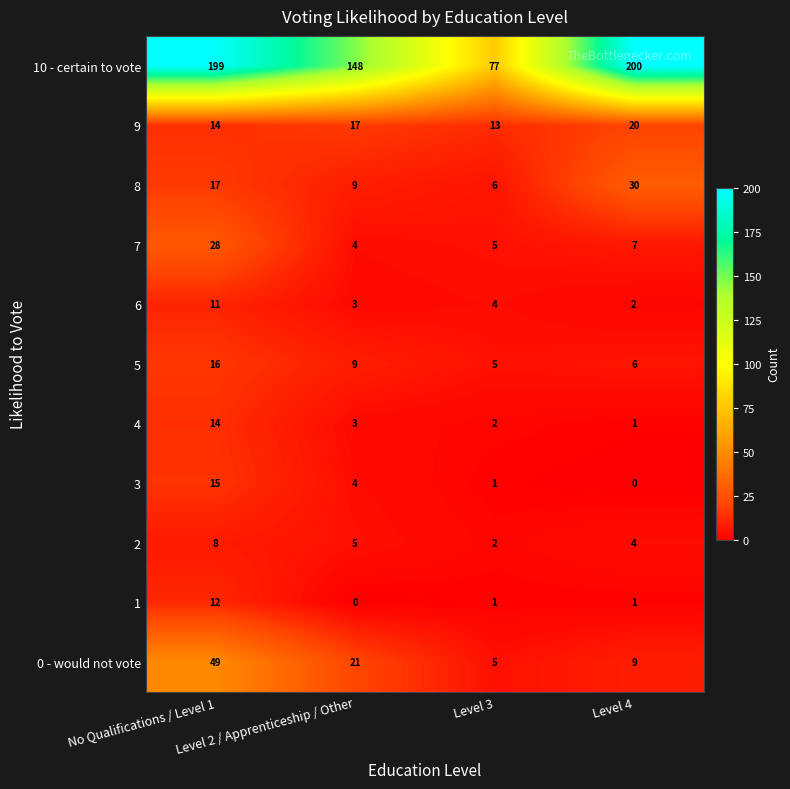

The 4 series shows 2 at Level 3. True or false?

True